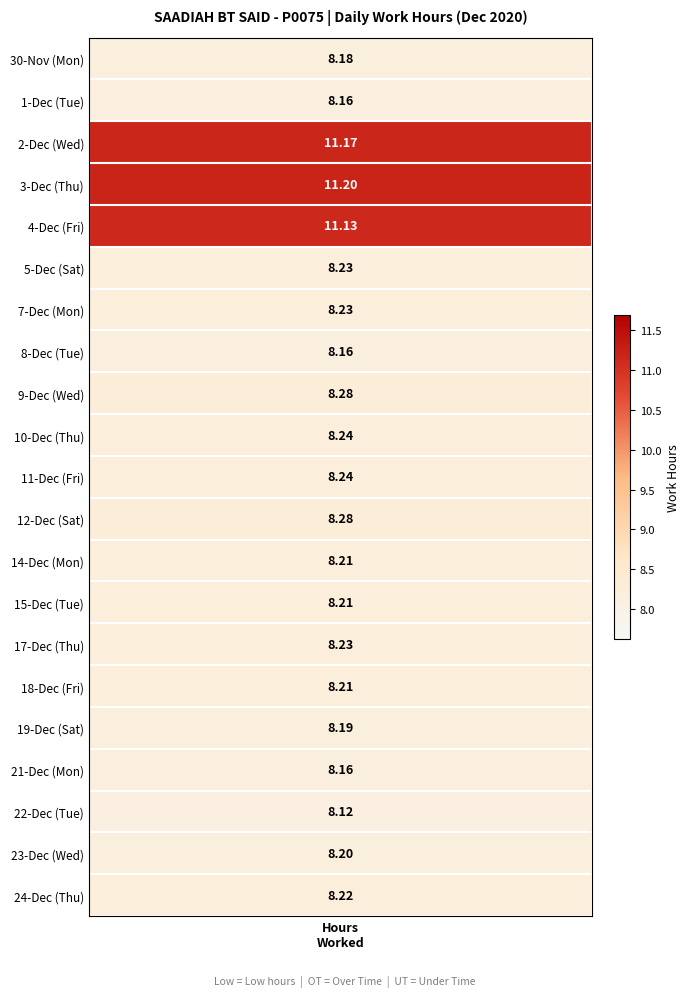

Which has a higher value, 1 or 3?

1